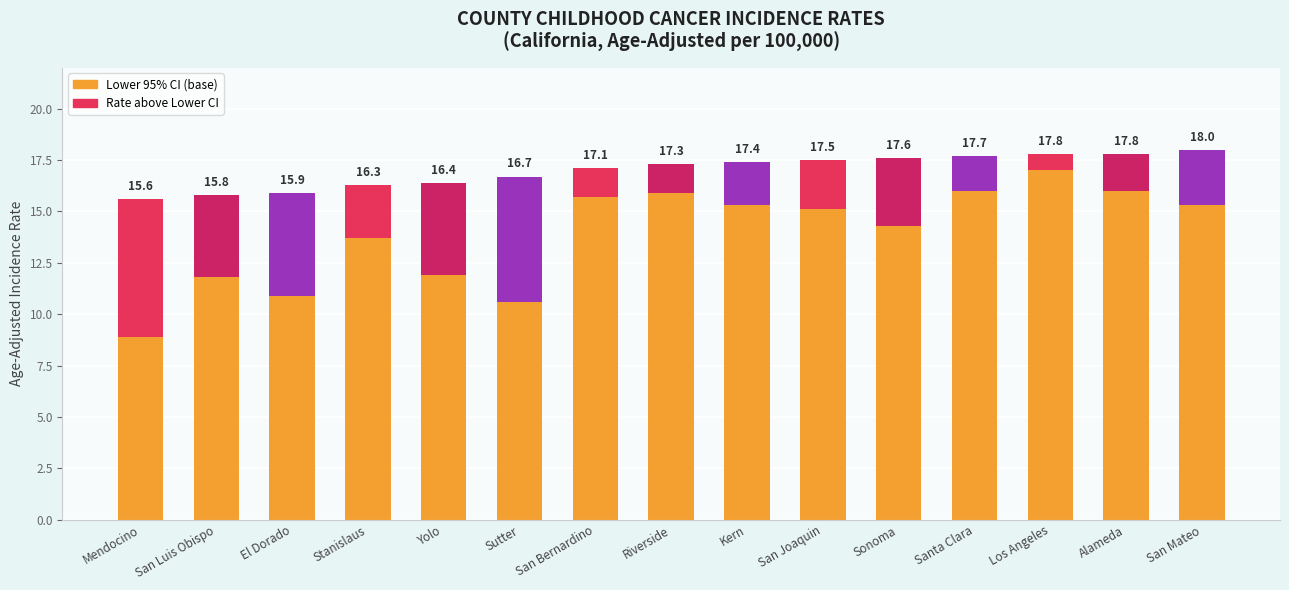

What is the label of the 6th bar from the left?

Sutter